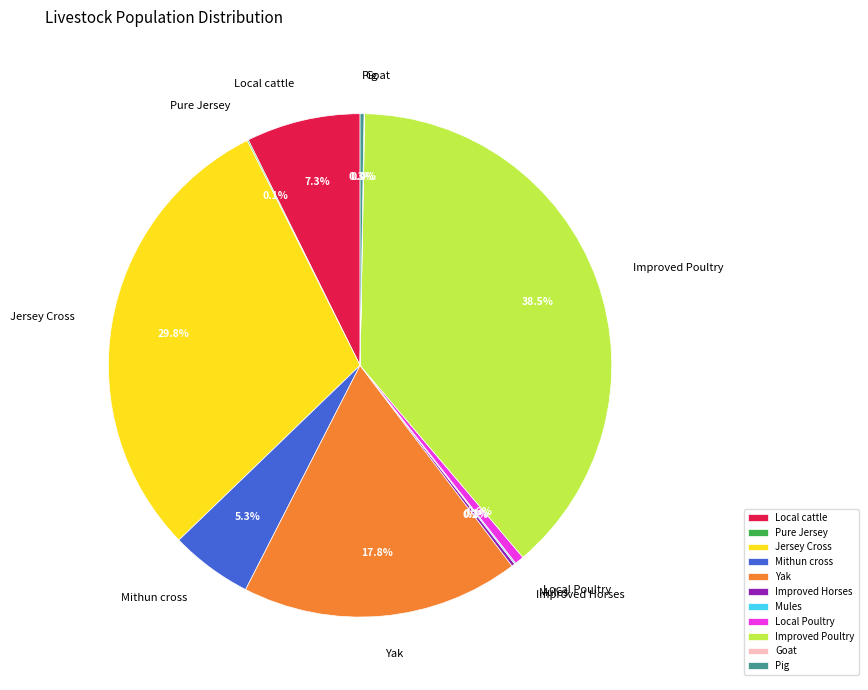

Which category has the biggest portion of the pie?

Improved Poultry